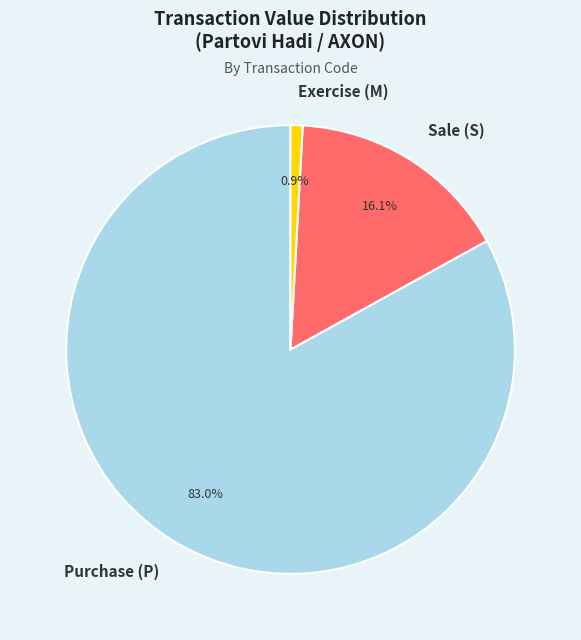

What percentage is NOT represented by Exercise (M)?

99.1%